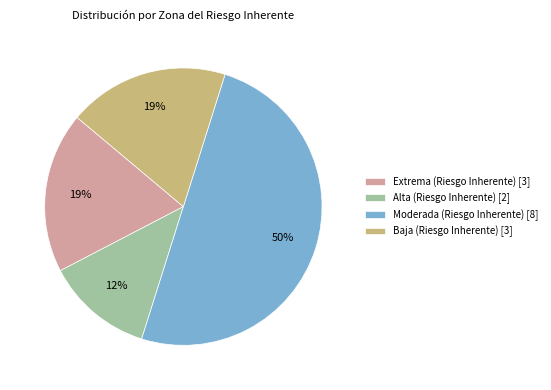

What is the largest slice in the pie chart?

Moderada (Riesgo Inherente)